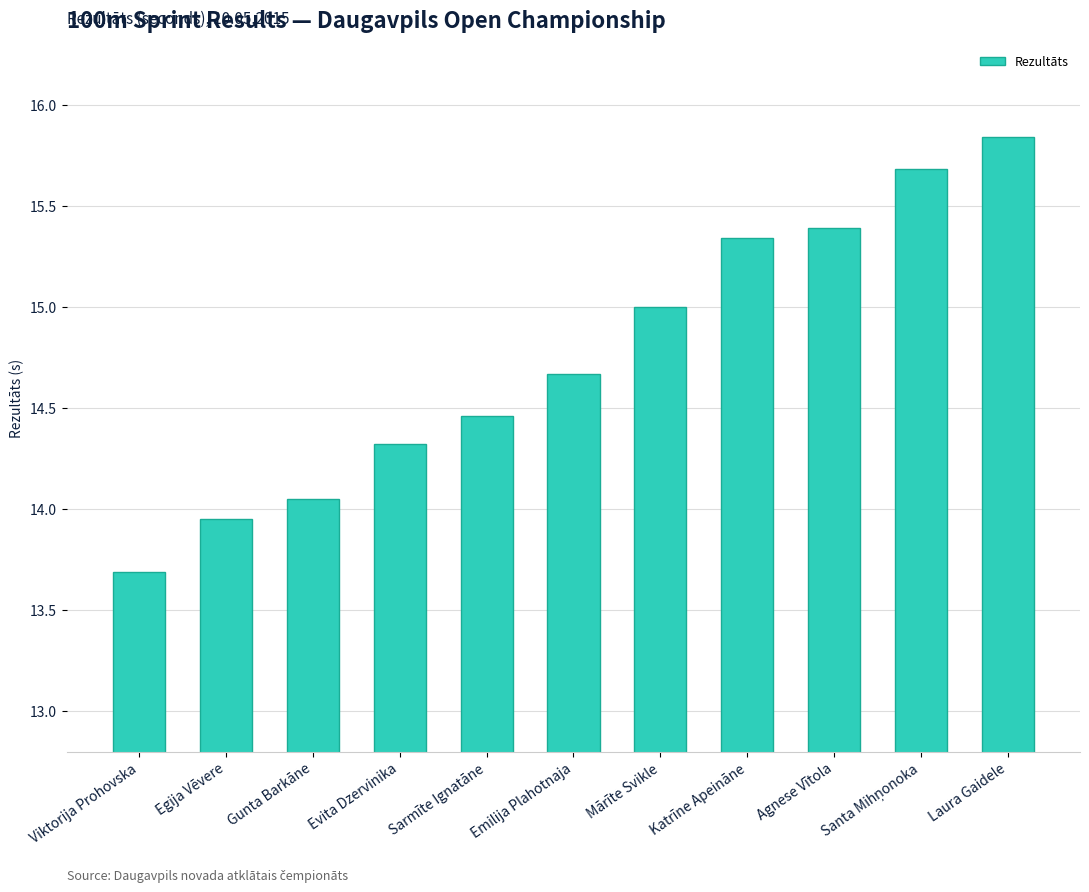

The chart shows a value of 9.1 at Evita Dzervinika. True or false?

False